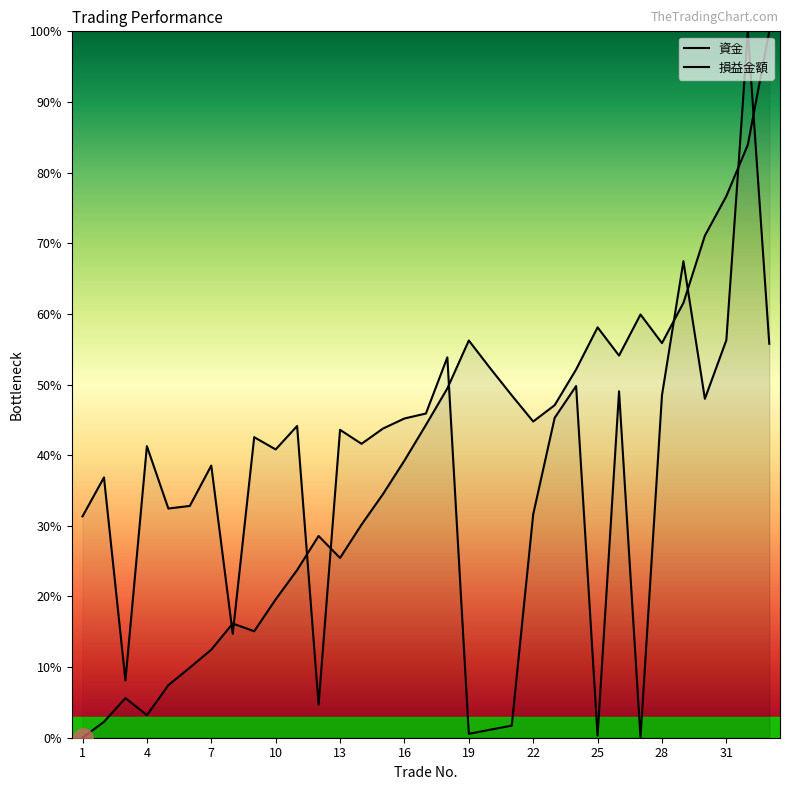

True or false: 損益金額 and 資金 cross at least once.

True